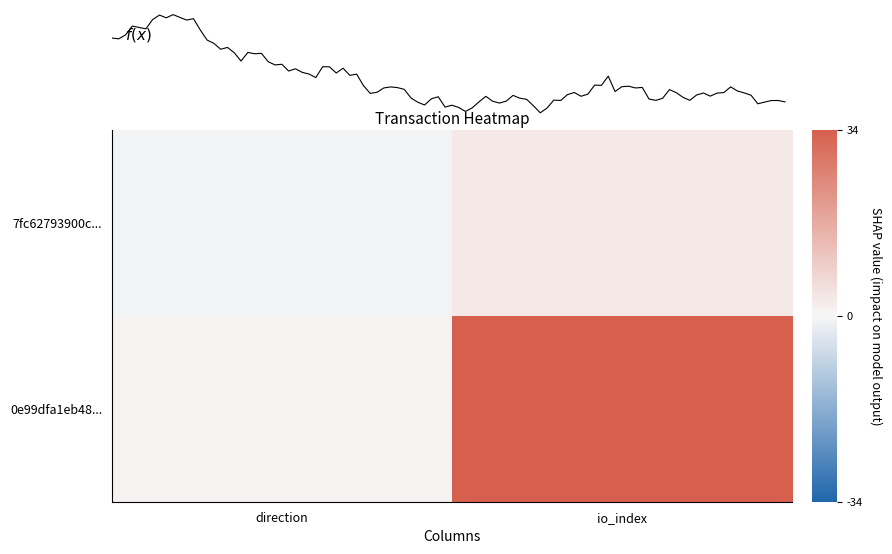

Is it true that 7fc62793900c... equals -1 at direction?

True